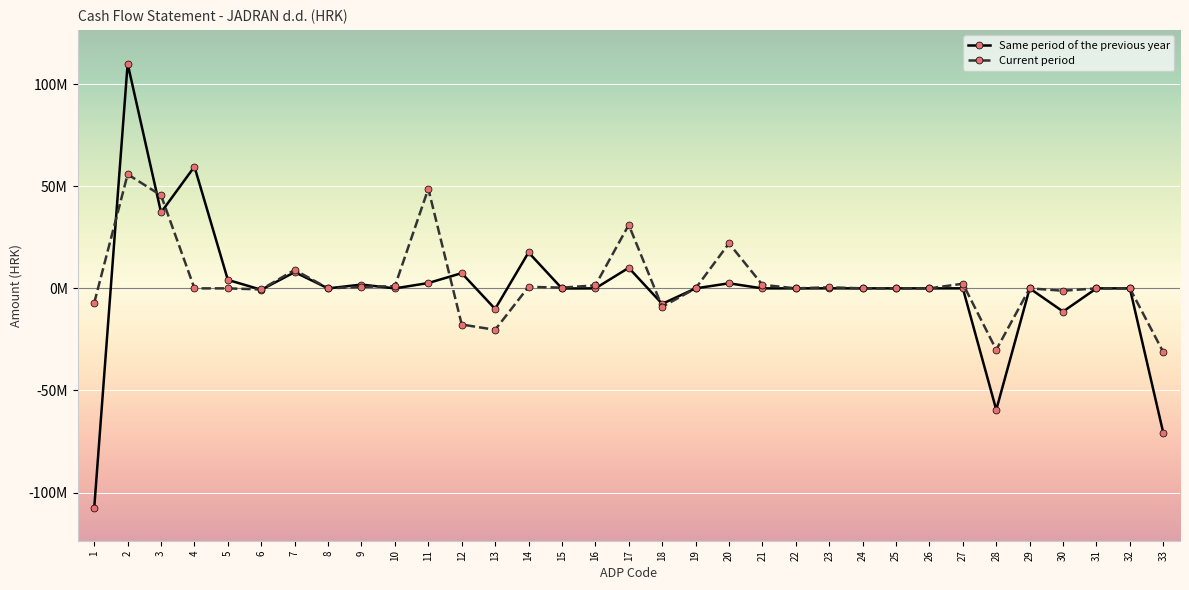

Rank the series at 26 from highest to lowest value.

Same period of the previous year, Current period